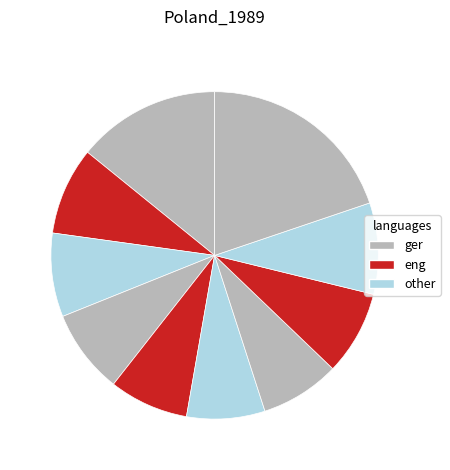

How many slices are in this pie chart?

10